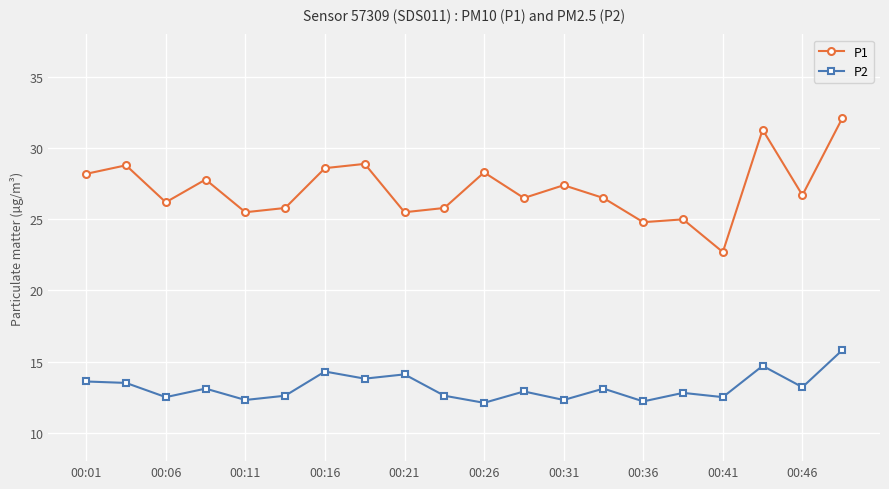

What is the lowest value of the P1 series?

22.7